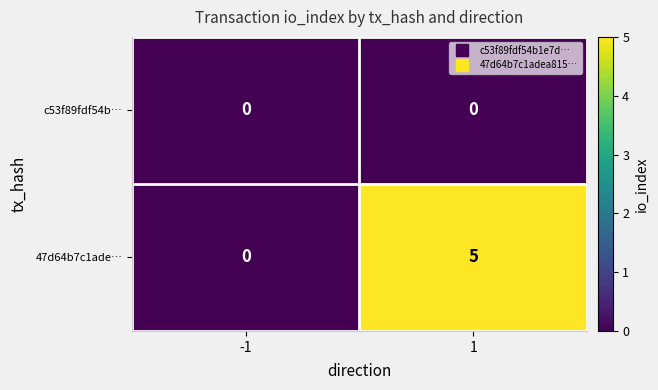

Which series has the largest range (max minus min)?

47d64b7c1ade…